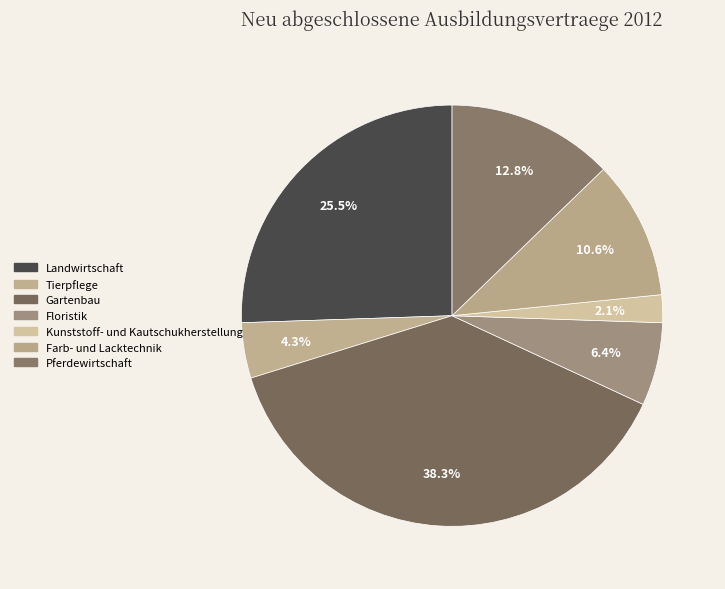

How many slices are in this pie chart?

7